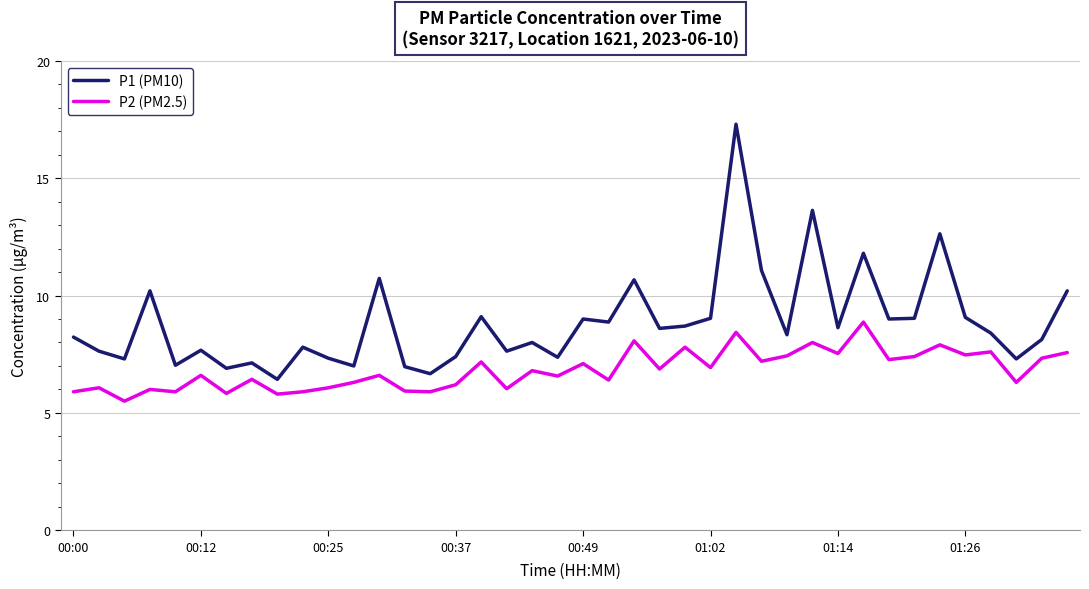

Which series has the largest total across all categories?

P1 (PM10)